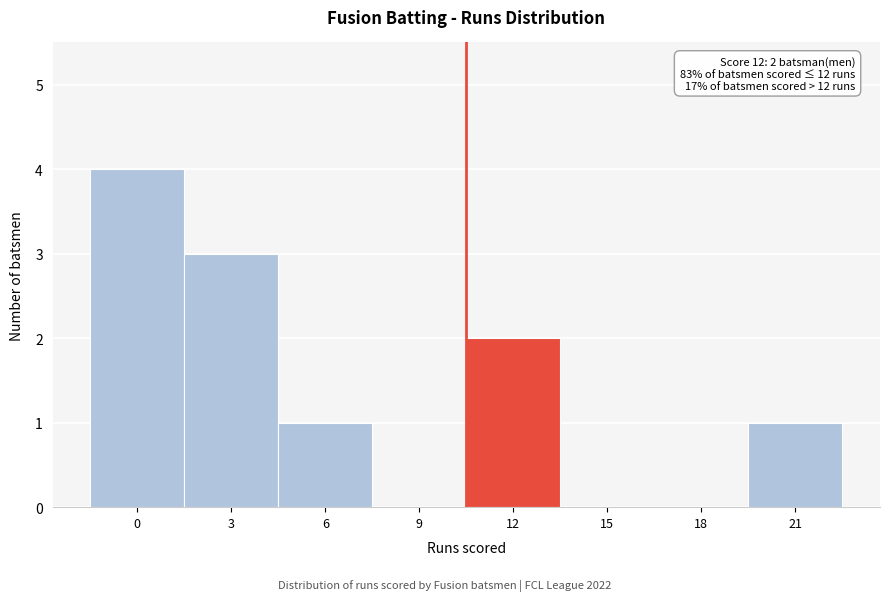

Reading right to left, extract all data points from this chart.

21=1	18=0	15=0	12=2	9=0	6=1	3=3	0=4